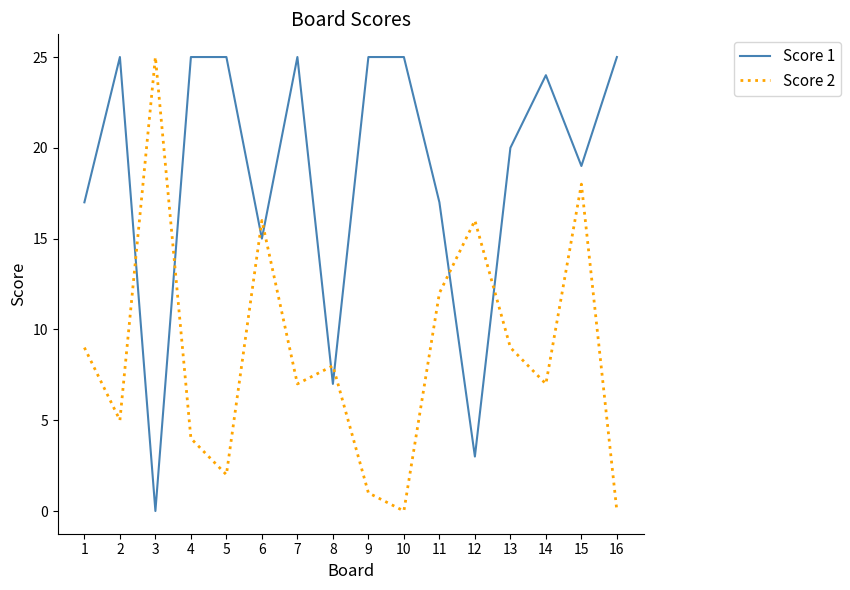

True or false: Score 1 and Score 2 cross at least once.

True